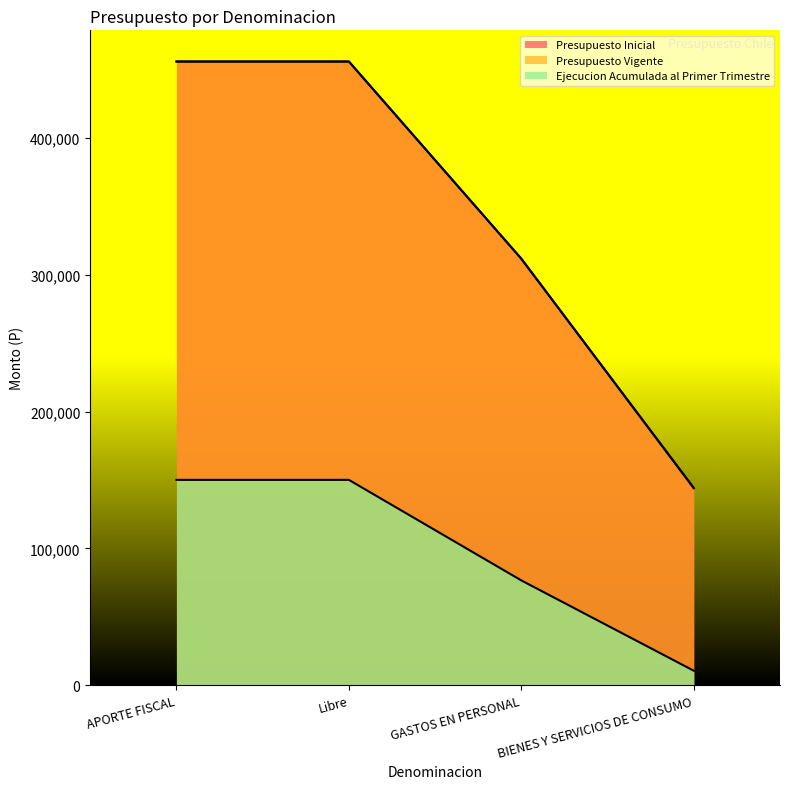

What is the sum of all Presupuesto Inicial values?

1367301